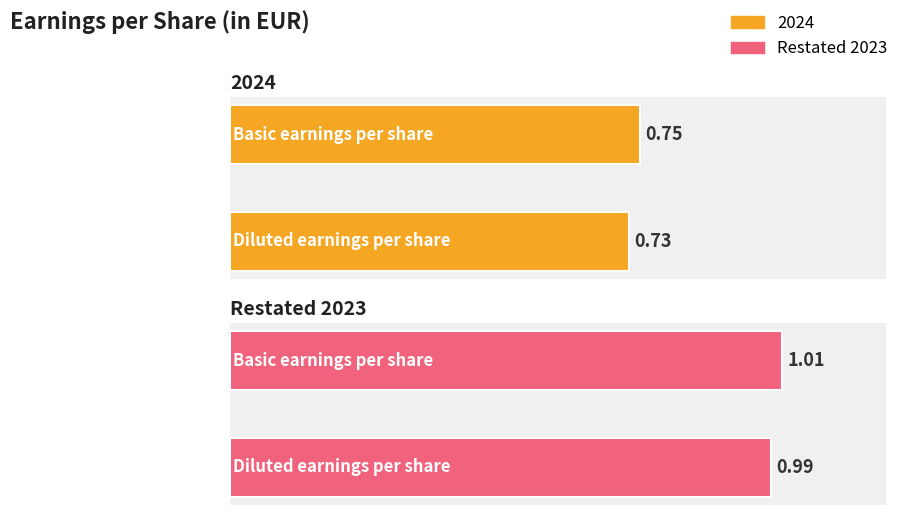

Rank the categories by value from highest to lowest.

Basic earnings per share, Diluted earnings per share